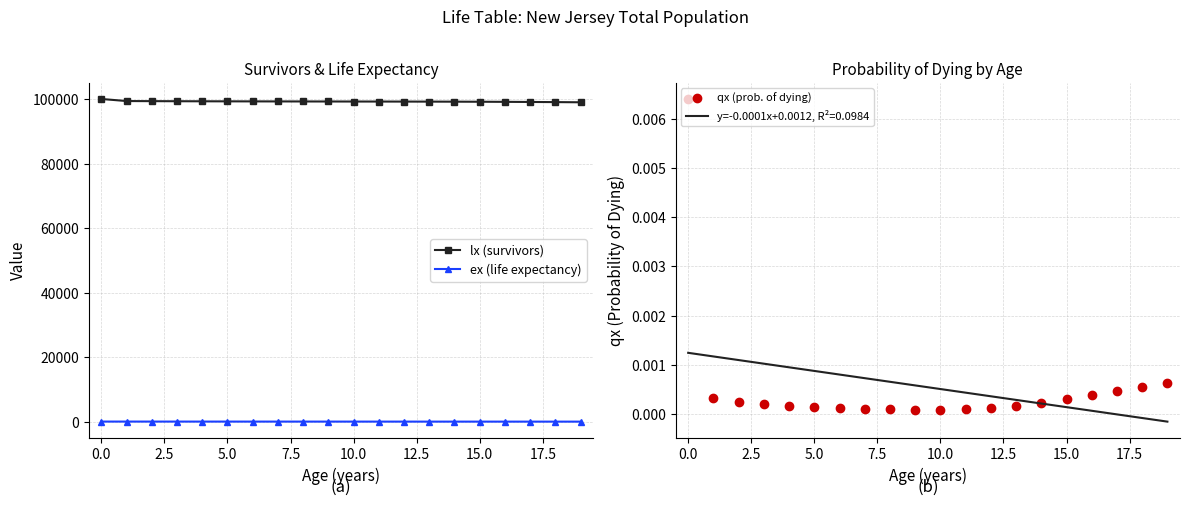

Reading right to left, transcribe all the data shown in this chart.

lx (survivors): 98975.8	99029.6	99075.2	99112.7	99142.6	99165.1	99181.3	99193.1	99202.4	99211.2	99220.2	99230.2	99241.1	99253.3	99267.0	99283.1	99302.8	99327.4	99359.7	100000.0
ex (life expectancy): 59.3	60.3	61.3	62.2	63.2	64.2	65.2	66.2	67.2	68.2	69.2	70.2	71.2	72.2	73.1	74.1	75.1	76.1	77.1	77.6
qx (prob. of dying): 0.0	0.0	0.0	0.0	0.0	0.0	0.0	0.0	0.0	0.0	0.0	0.0	0.0	0.0	0.0	0.0	0.0	0.0	0.0	0.0